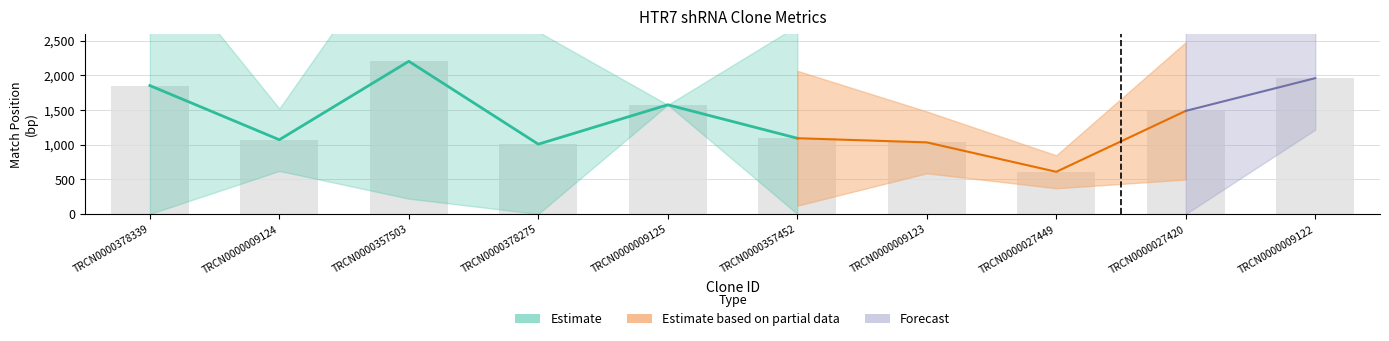

What is the difference between the Match Position values at TRCN0000009125 and TRCN0000357503?

627.0